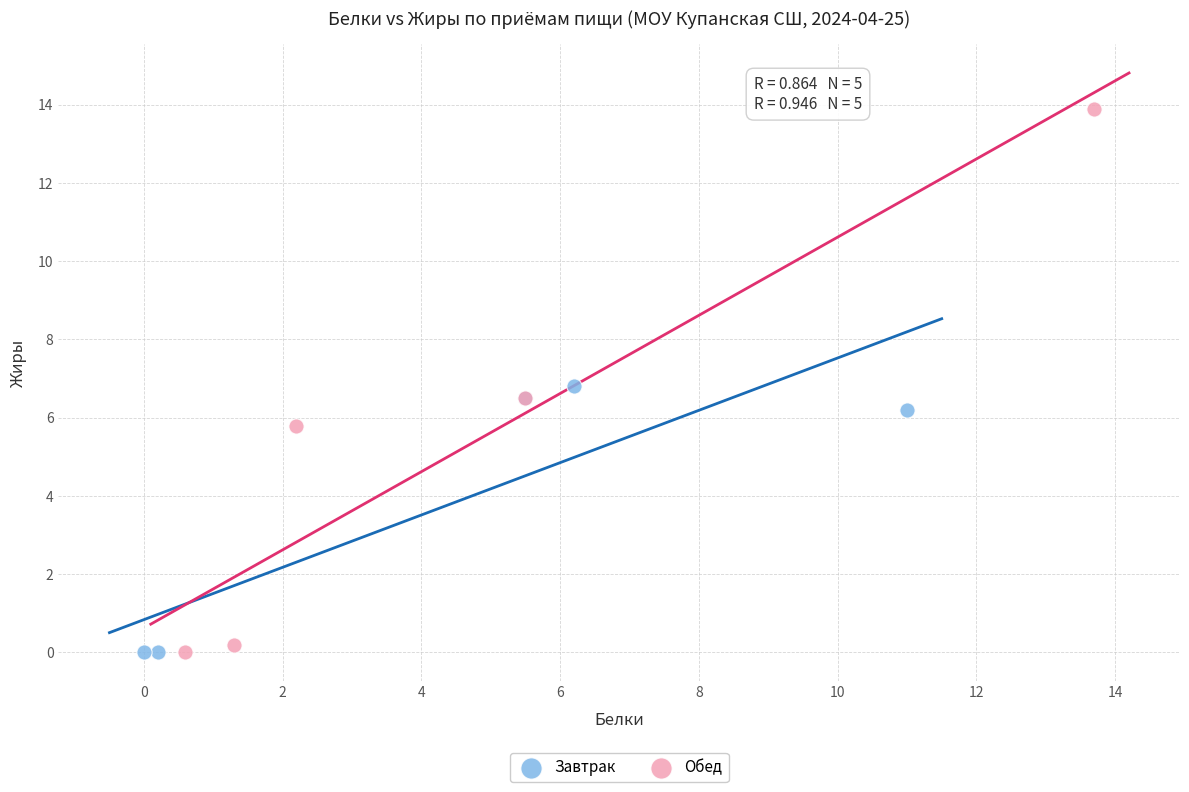

Which series contains the highest Y value?

Обед